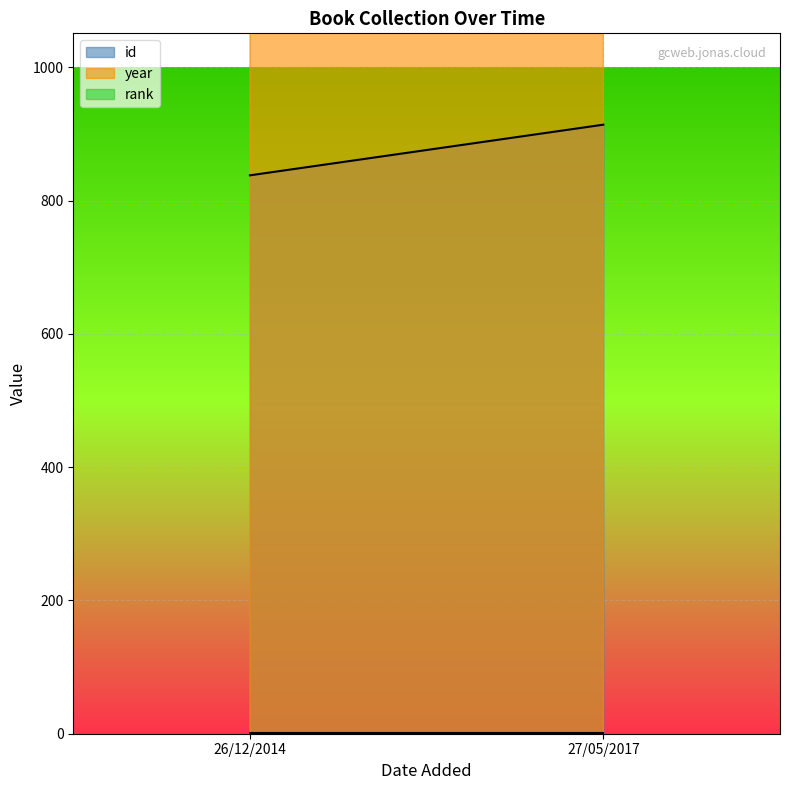

What position from the left is 26/12/2014?

1